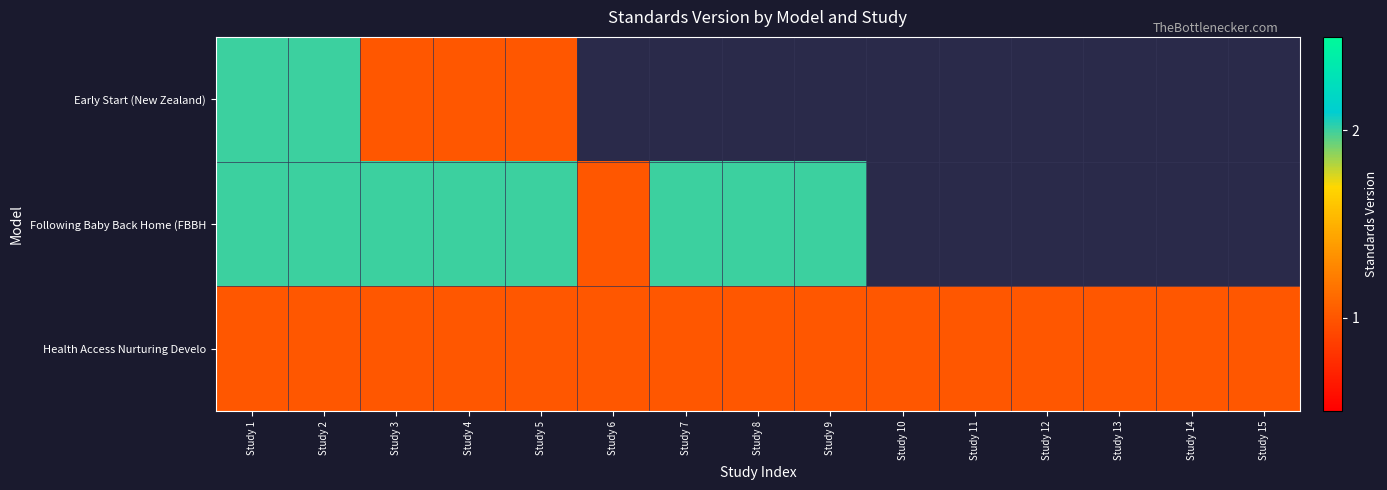

Between Study 9 and Study 14, which is larger?

Study 14